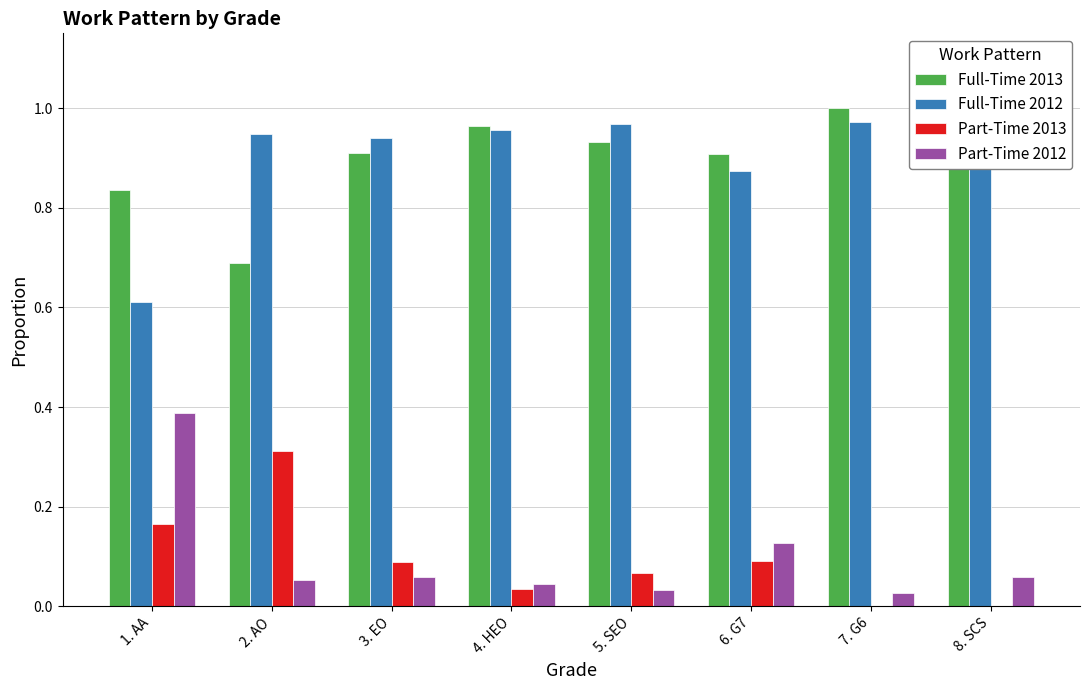

How many bars are there in each group?

4